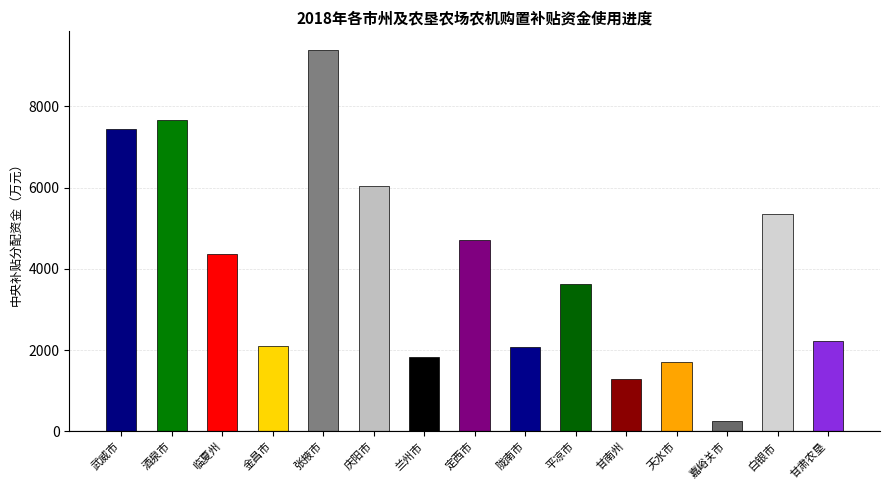

Count the number of categories in the chart.

15